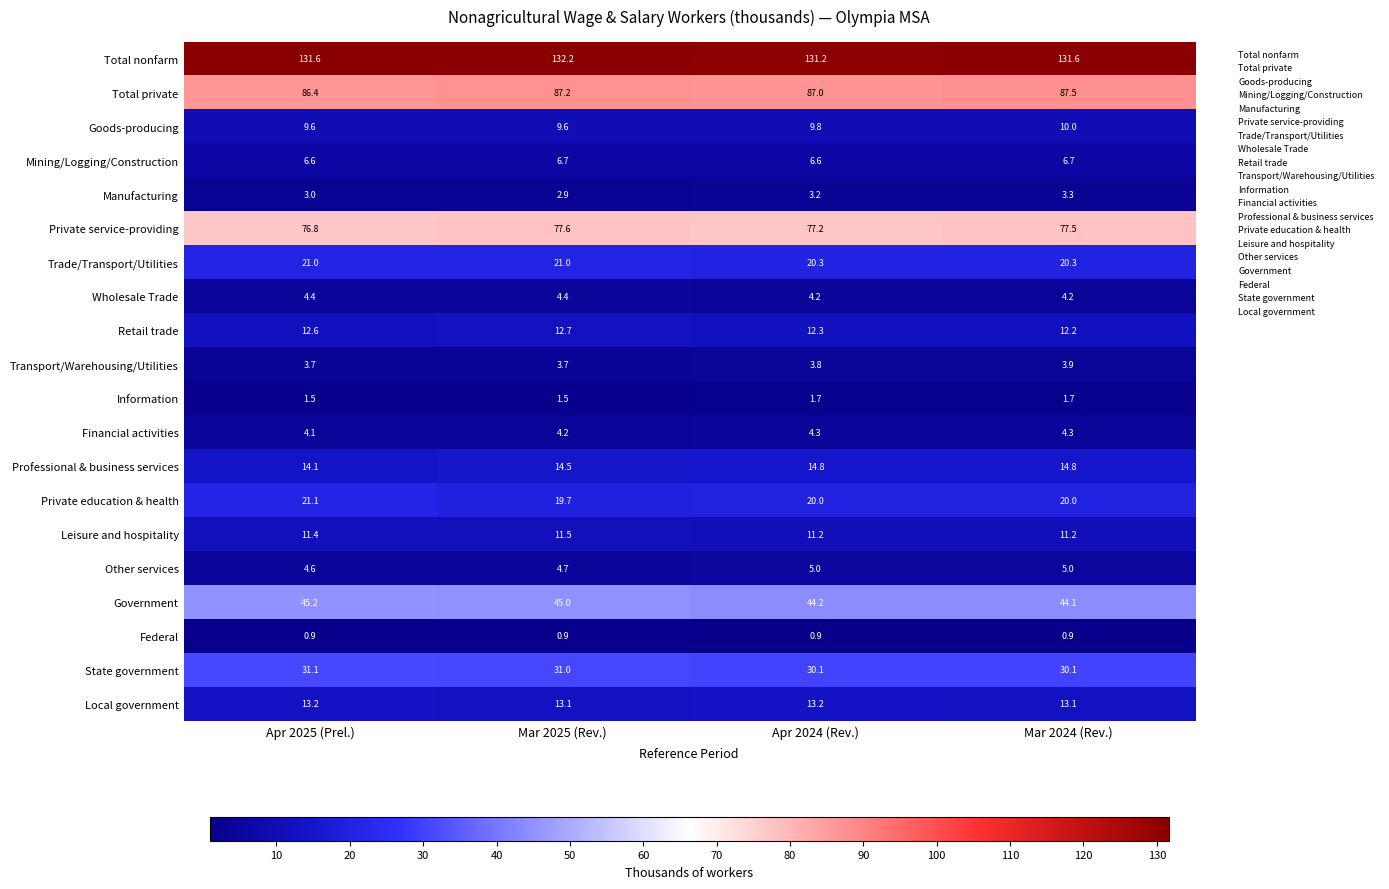

True or false: Manufacturing has a value of 5.1 at Mar 2025 (Rev.).

False